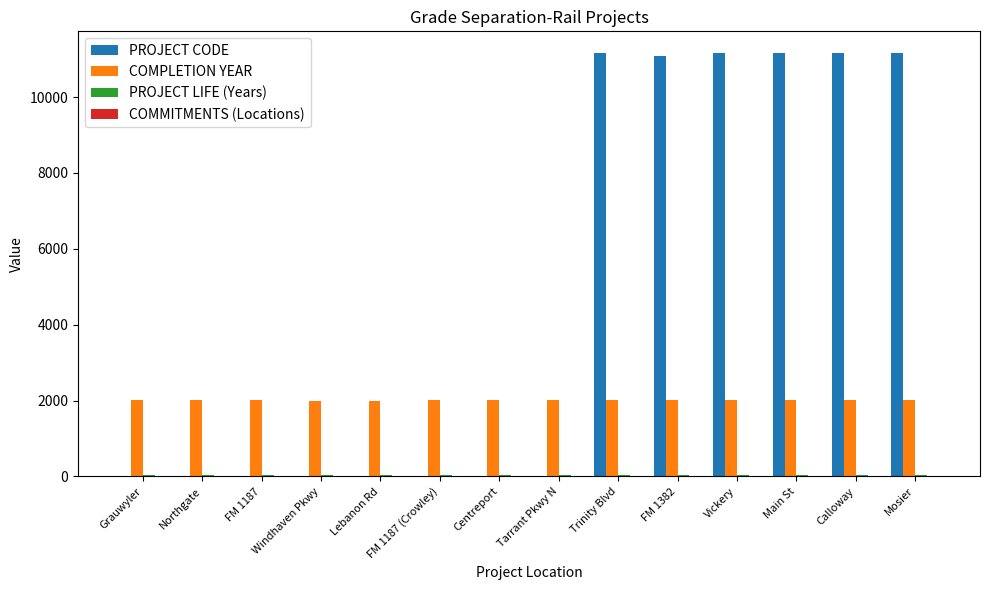

Which series has the largest total across all categories?

PROJECT CODE